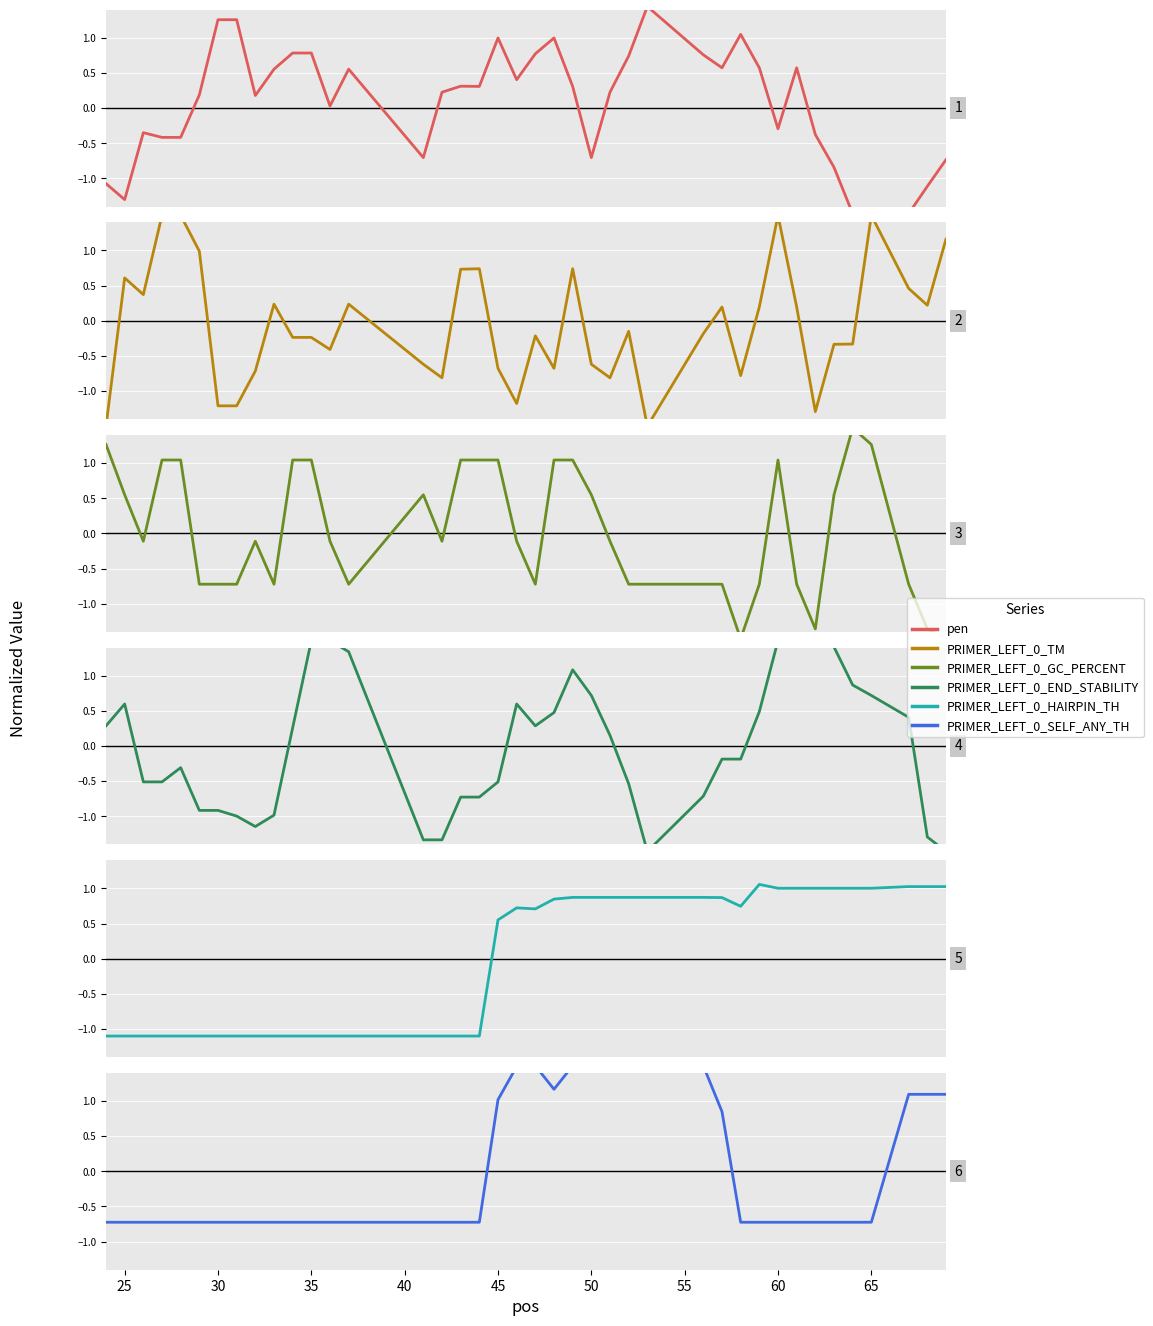

Which category has the highest value across all series?

35